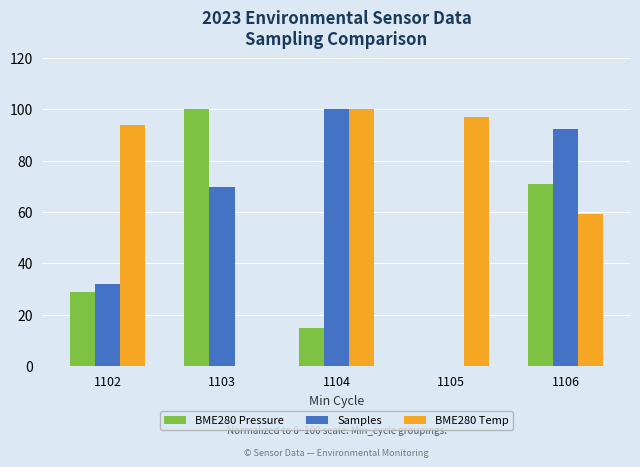

How many values in Samples are above zero?

4